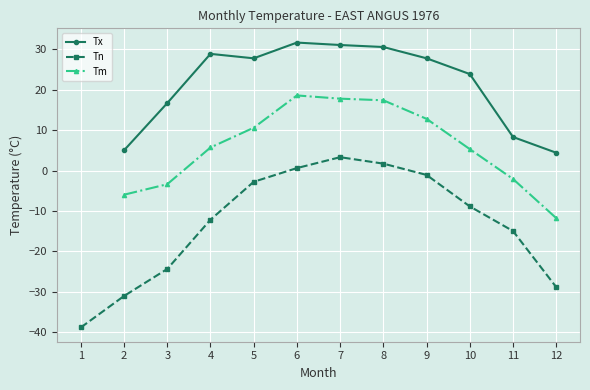

Read the Tn value at 1.

-38.9